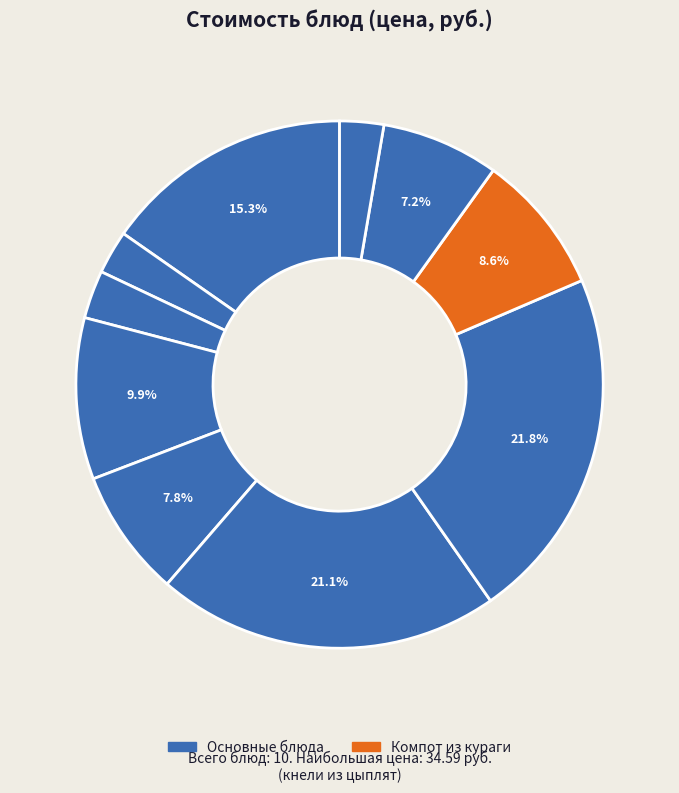

Count the number of slices in the pie.

10